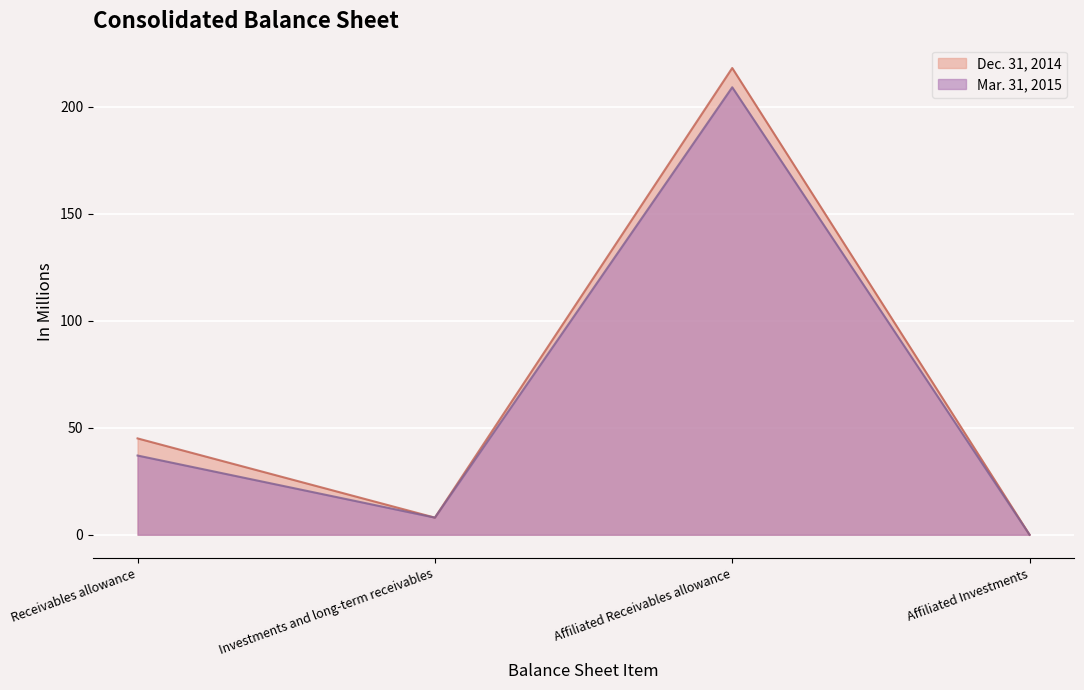

Reading left to right, extract all data points from this chart.

Mar. 31, 2015: Receivables allowance=37	Investments and long-term receivables=8	Affiliated Receivables allowance=209	Affiliated Investments=0
Dec. 31, 2014: Receivables allowance=45	Investments and long-term receivables=8	Affiliated Receivables allowance=218	Affiliated Investments=0